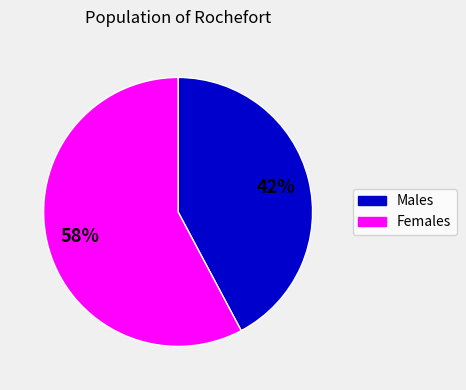

Is there a majority slice in this chart?

Yes